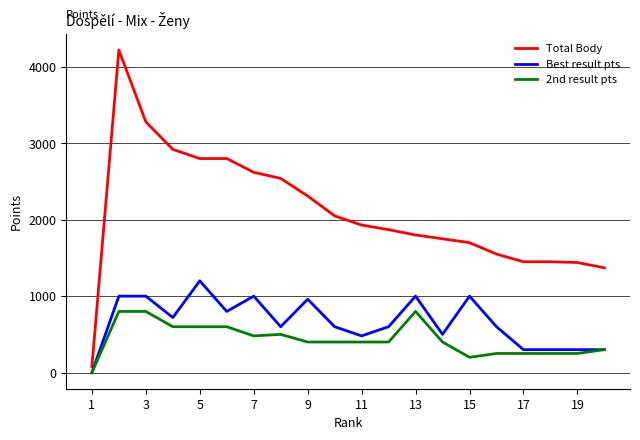

At how many categories does at least one series exceed 2518?

7